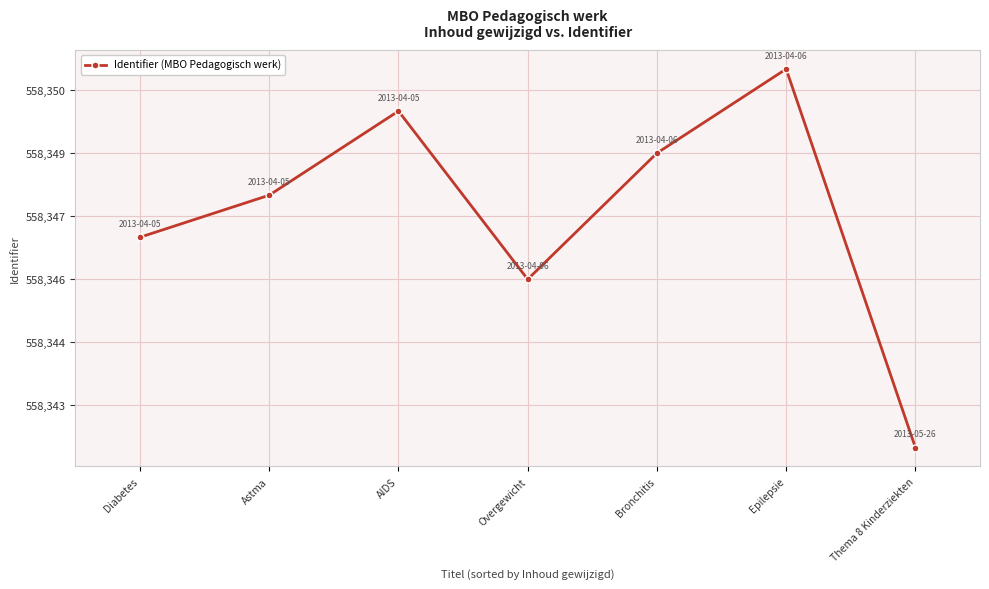

Does the chart have visible grid lines?

Yes